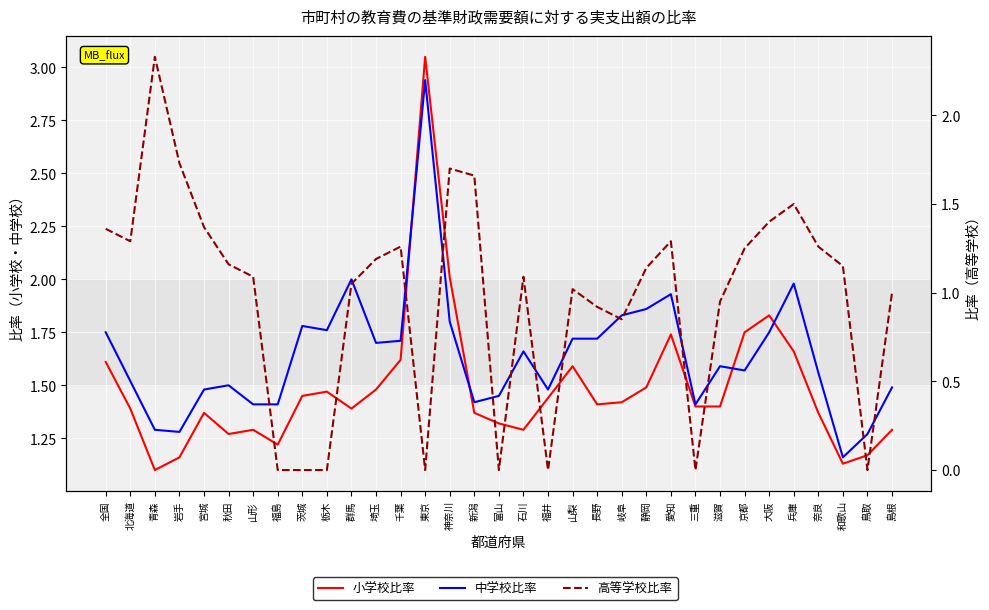

What is the label of the 10th point from the right?

愛知